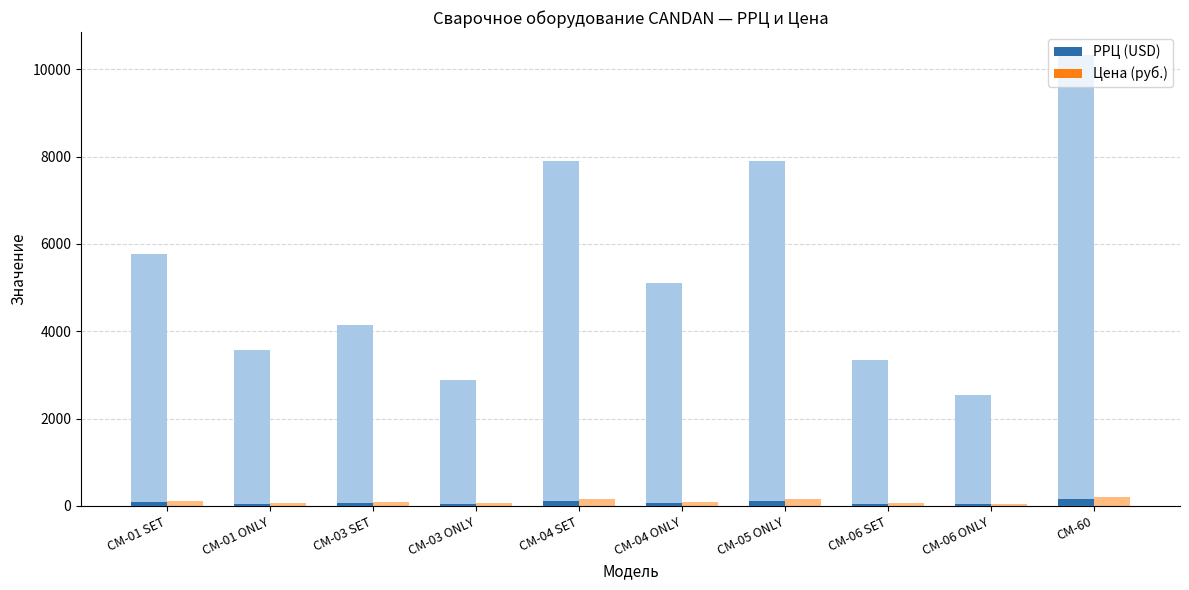

Which series has the largest range (max minus min)?

РРЦ (USD)